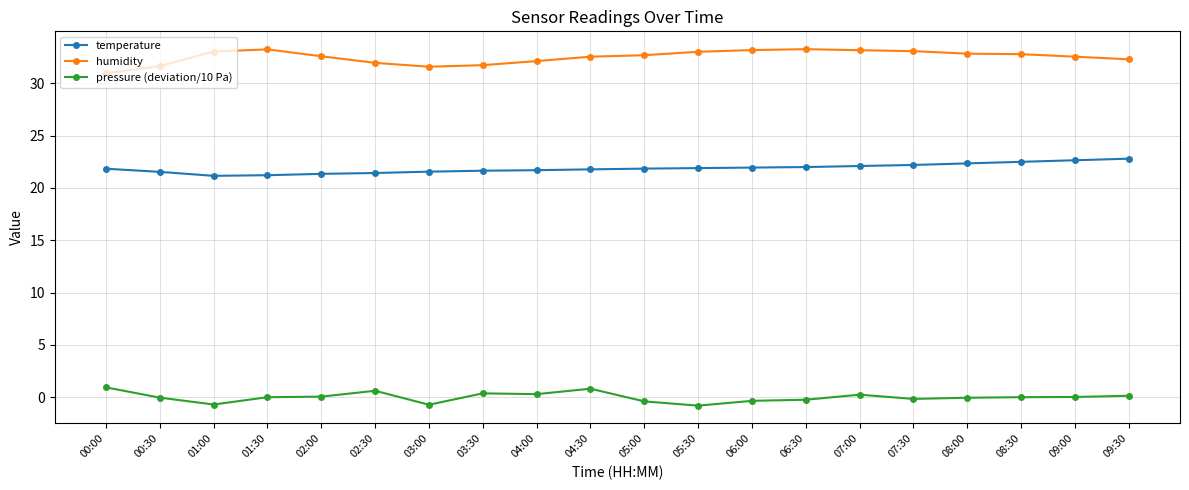

True or false: temperature has a value of 21.2 at 01:30.

True